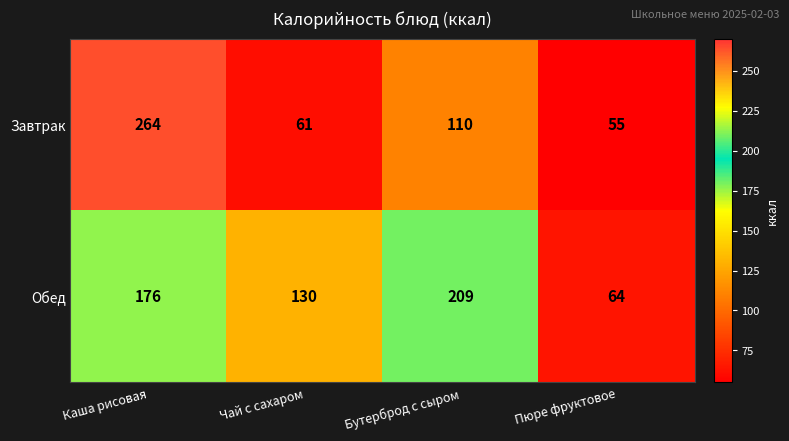

What is the sum of all Обед values?

579